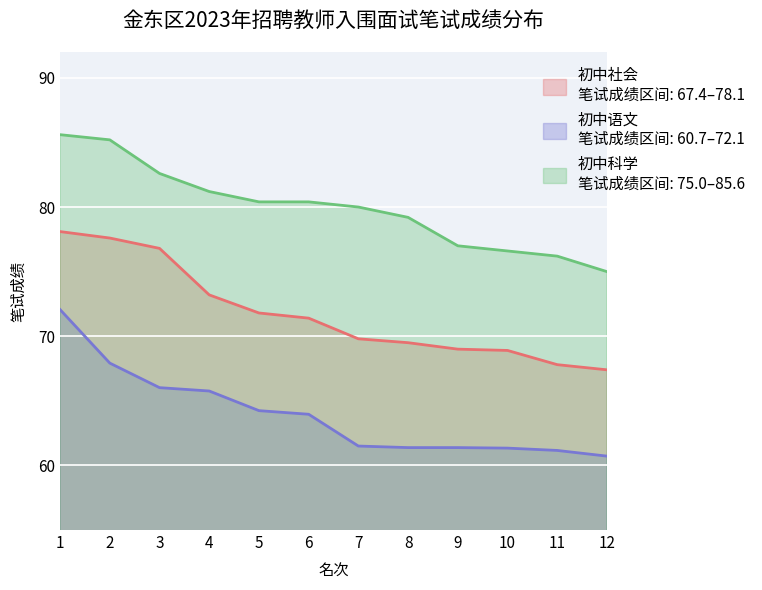

True or false: 初中社会 and 初中语文 cross at least once.

False